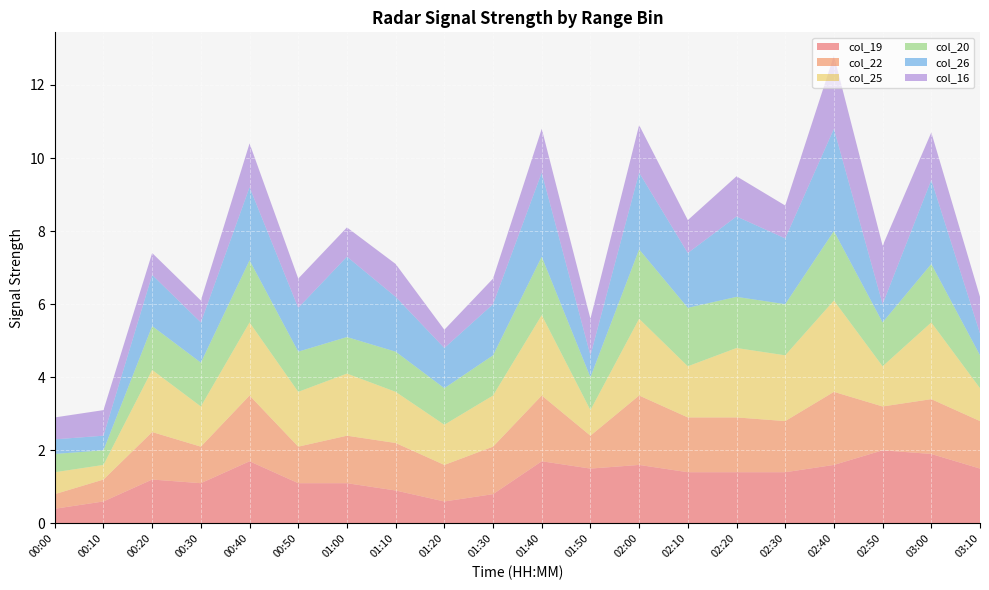

Reading left to right, list all the values displayed in this chart.

col_19: 0.4	0.6	1.2	1.1	1.7	1.1	1.1	0.9	0.6	0.8	1.7	1.5	1.6	1.4	1.4	1.4	1.6	2.0	1.9	1.5
col_22: 0.4	0.6	1.3	1.0	1.8	1.0	1.3	1.3	1.0	1.3	1.8	0.9	1.9	1.5	1.5	1.4	2.0	1.2	1.5	1.3
col_25: 0.6	0.4	1.7	1.1	2.0	1.5	1.7	1.4	1.1	1.4	2.2	0.7	2.1	1.4	1.9	1.8	2.5	1.1	2.1	0.9
col_20: 0.5	0.4	1.2	1.2	1.7	1.1	1.0	1.1	1.0	1.1	1.6	0.9	1.9	1.6	1.4	1.4	1.9	1.2	1.6	0.9
col_26: 0.4	0.4	1.4	1.1	2.0	1.2	2.2	1.5	1.1	1.4	2.3	0.6	2.1	1.5	2.2	1.8	2.8	0.5	2.3	0.6
col_16: 0.6	0.7	0.6	0.6	1.2	0.8	0.8	0.9	0.5	0.7	1.2	1.0	1.3	0.9	1.1	0.9	2.0	1.6	1.3	1.0